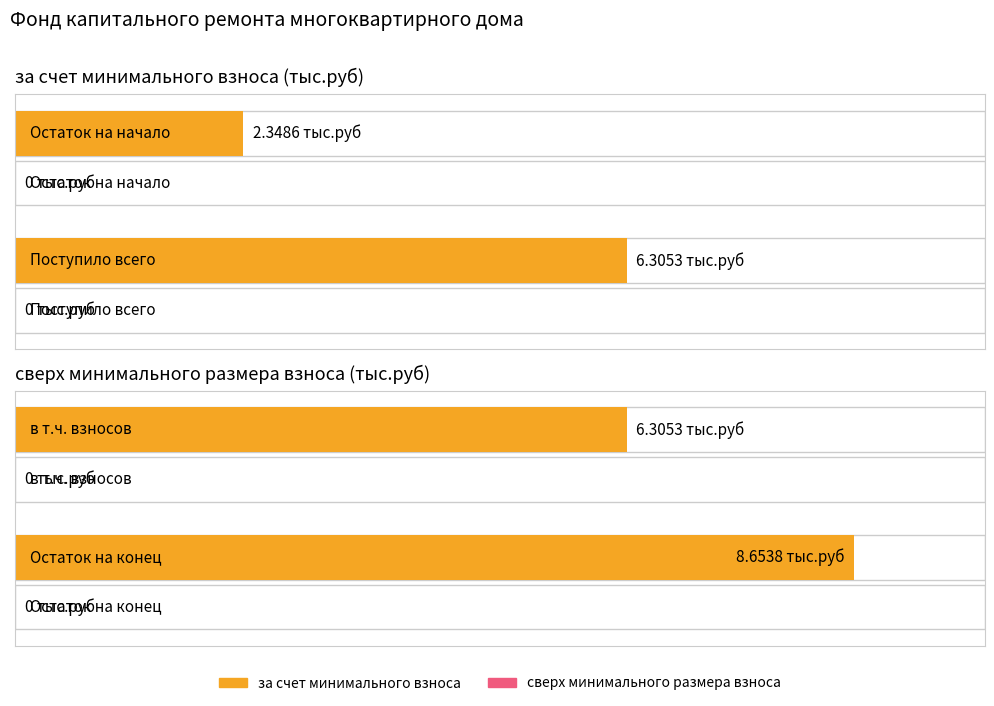

The value of сверх минимального размера взноса at Поступило всего is 0.0. True or false?

True